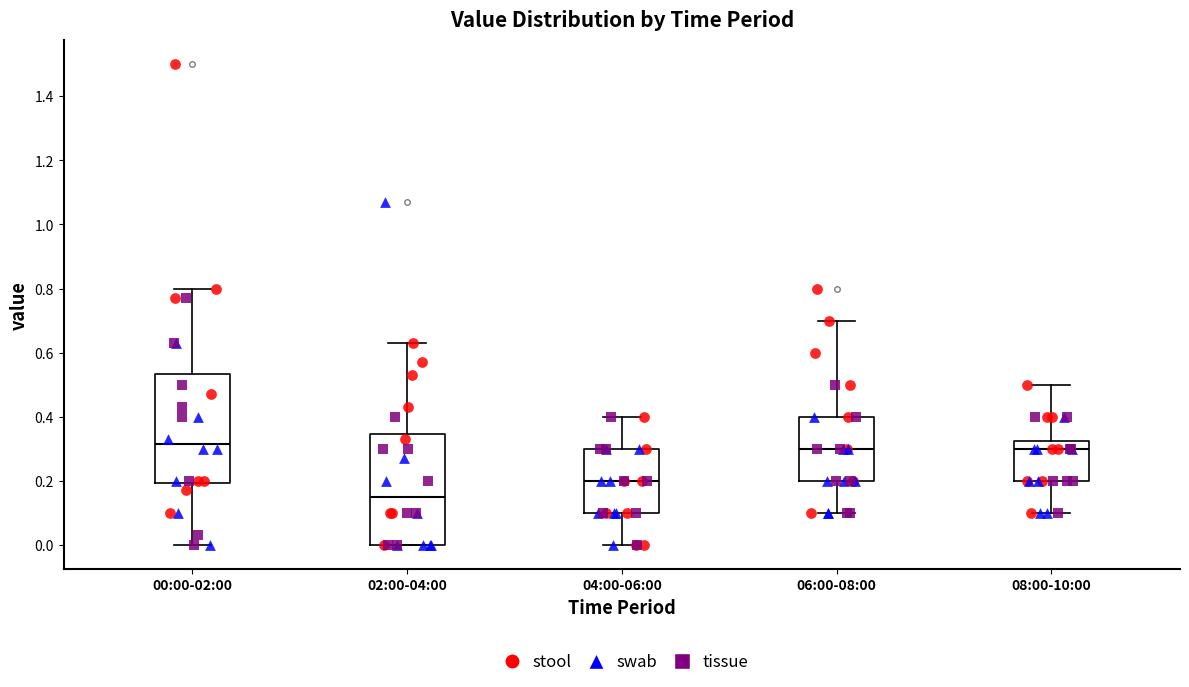

Reading left to right, transcribe this box plot: for each box, give where its median line is, the range the box spans, and where its two whiskers end, as read against the y-axis. The values are not printed on the chart, so give them approximately, as read against the axis.

00:00-02:00: median 0.32, box 0.20 to 0.54, whiskers 0.00 to 0.80
02:00-04:00: median 0.16, box 0.00 to 0.34, whiskers 0.00 to 0.64
04:00-06:00: median 0.20, box 0.10 to 0.30, whiskers 0.00 to 0.40
06:00-08:00: median 0.30, box 0.20 to 0.40, whiskers 0.10 to 0.70
08:00-10:00: median 0.30, box 0.20 to 0.32, whiskers 0.10 to 0.50